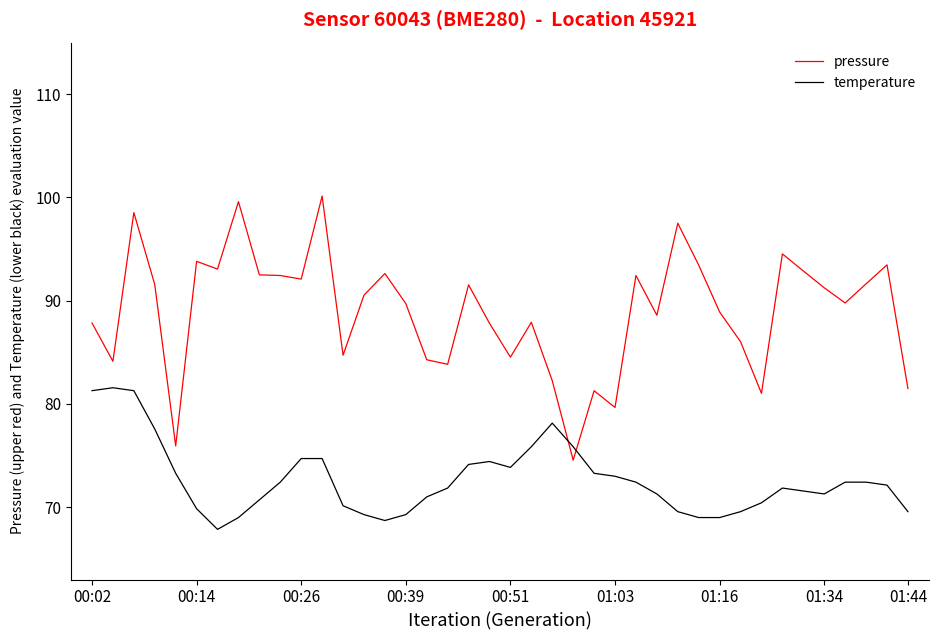

True or false: pressure and temperature intersect in this chart.

True